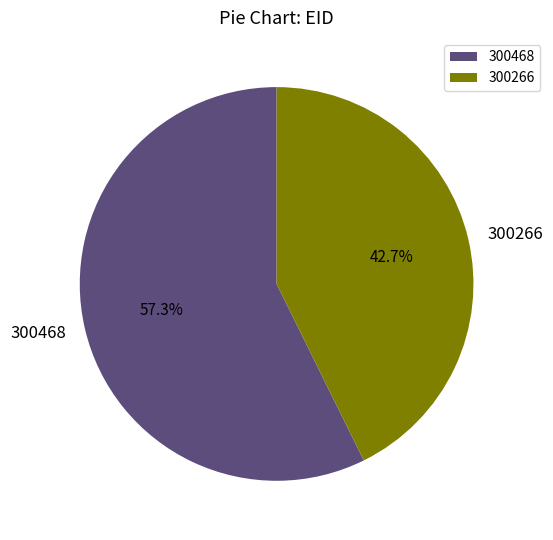

Approximately how many times larger is the value at 300468 compared to 300266?

1.3